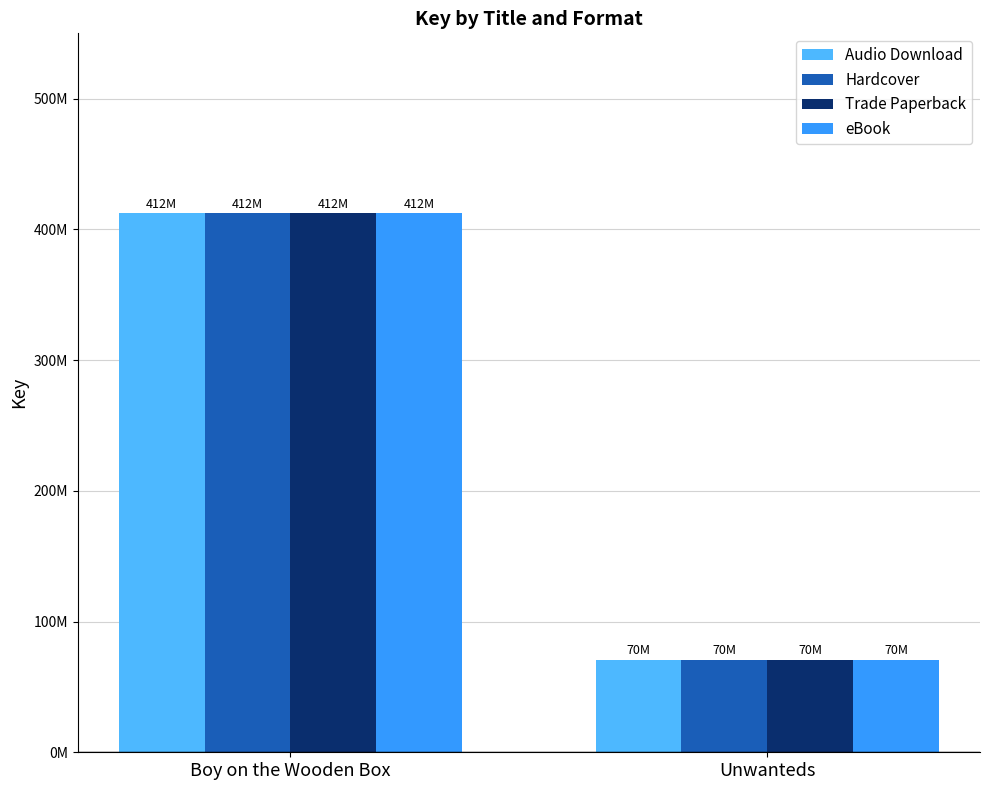

Reading left to right, extract all data points from this chart.

Audio Download: Boy on the Wooden Box=412394819	Unwanteds=70727444
Hardcover: Boy on the Wooden Box=412394819	Unwanteds=70727444
Trade Paperback: Boy on the Wooden Box=412394819	Unwanteds=70727444
eBook: Boy on the Wooden Box=412394819	Unwanteds=70727444